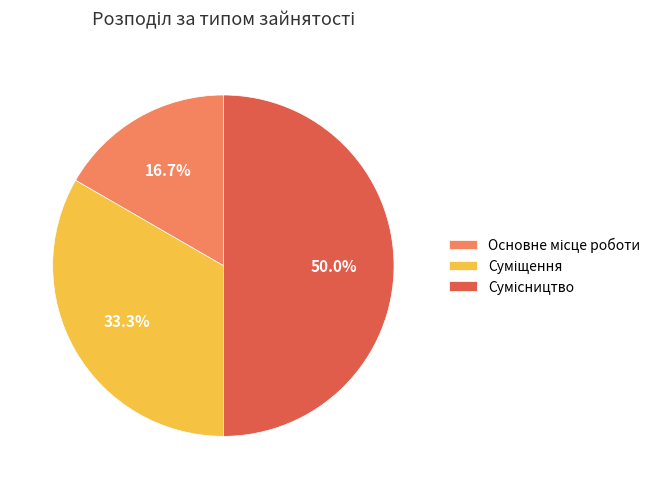

Do Сумісництво and Основне місце роботи together represent more than half of the pie?

Yes